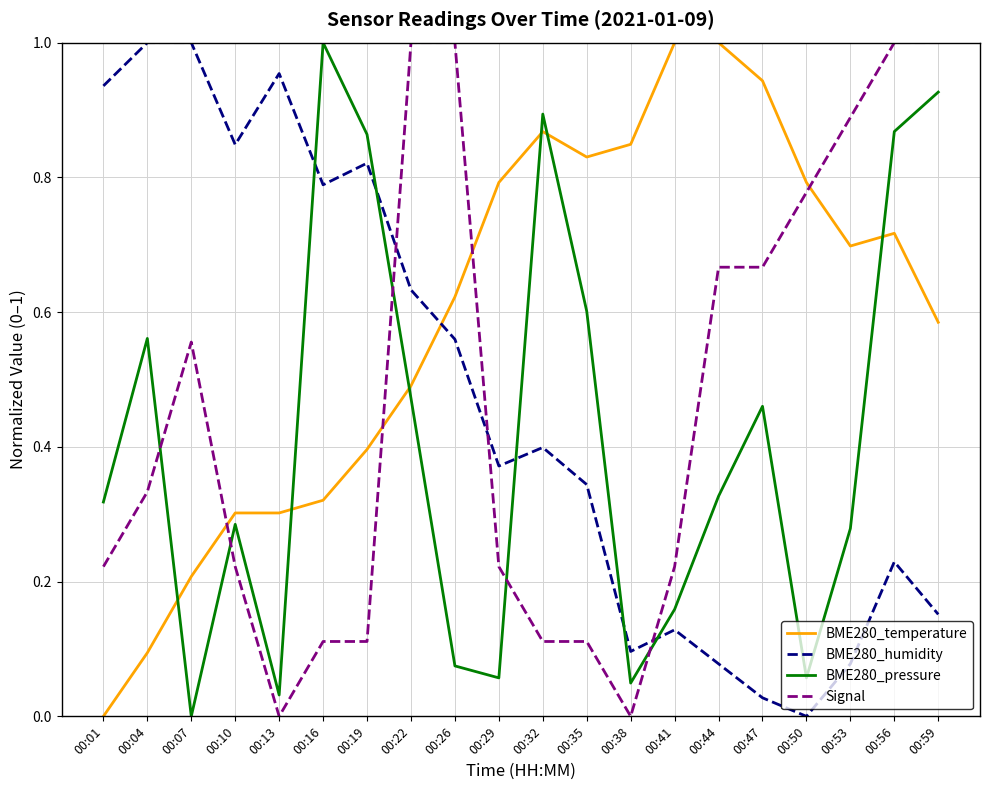

Between 00:29 and 00:35, which series saw the biggest shift?

BME280_pressure